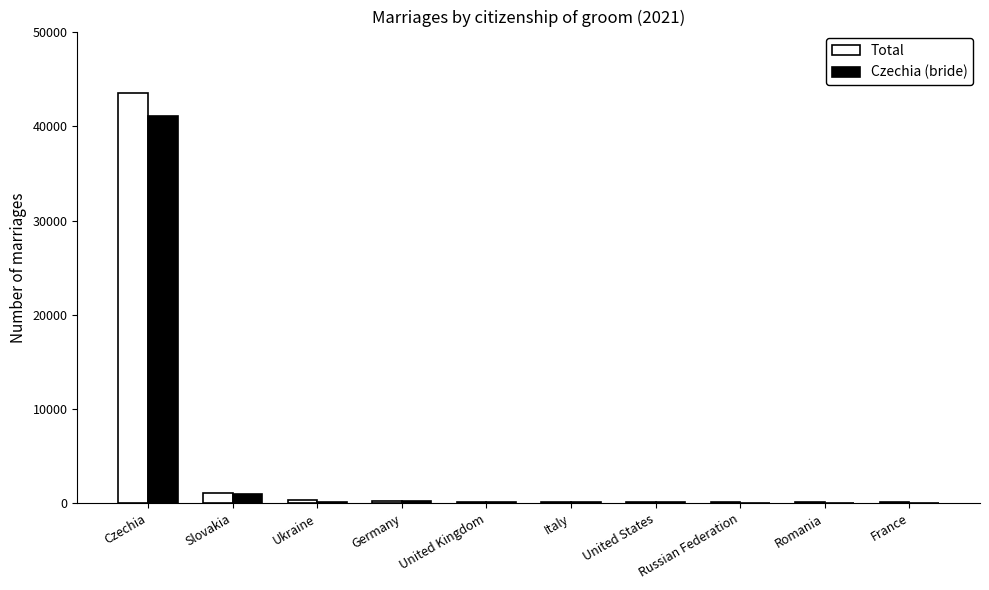

How many groups of bars are there?

10